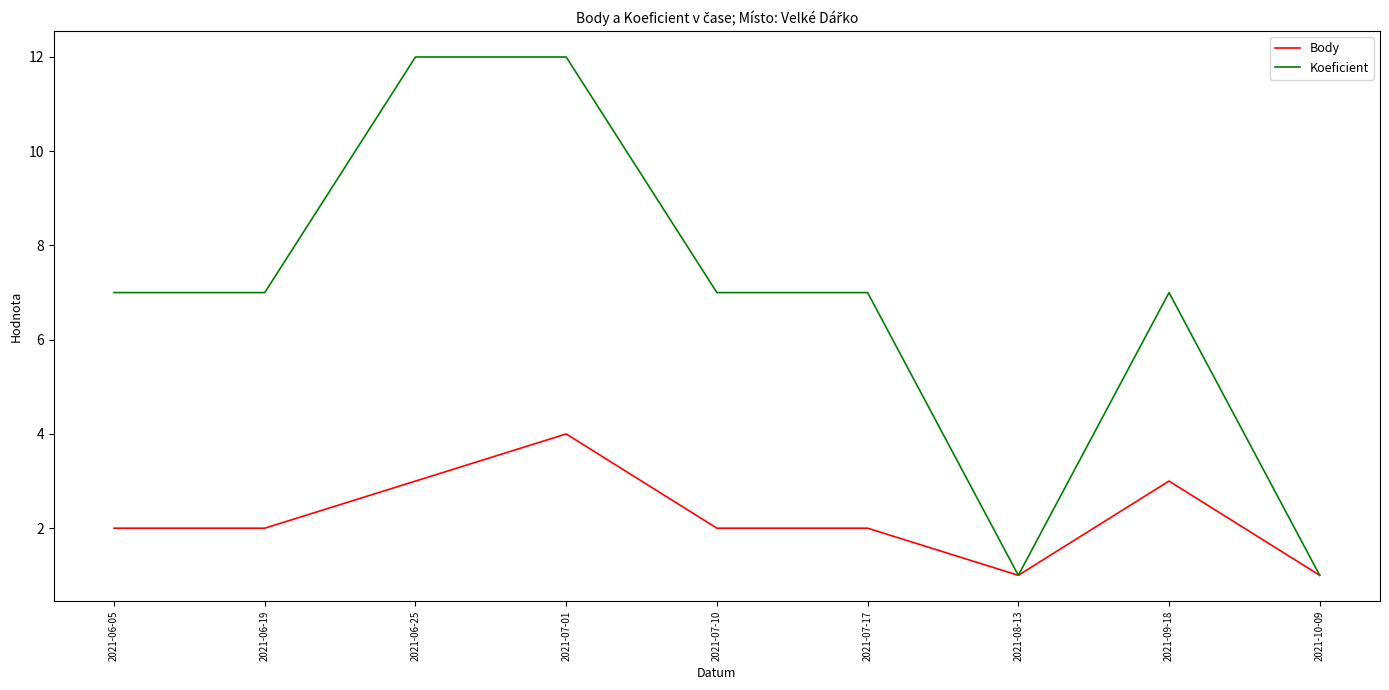

How many lines are shown in the chart?

2